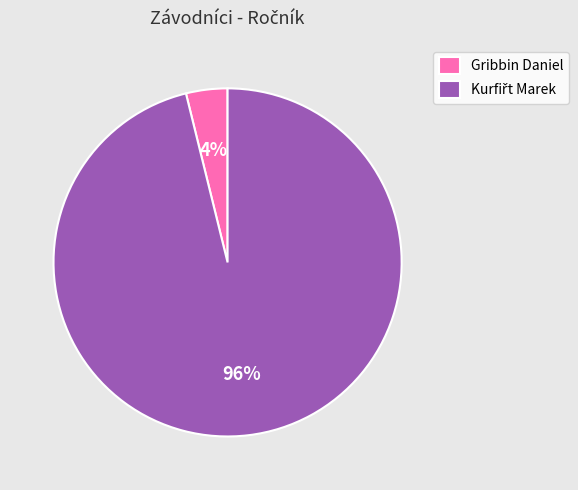

Count the number of slices in the pie.

2